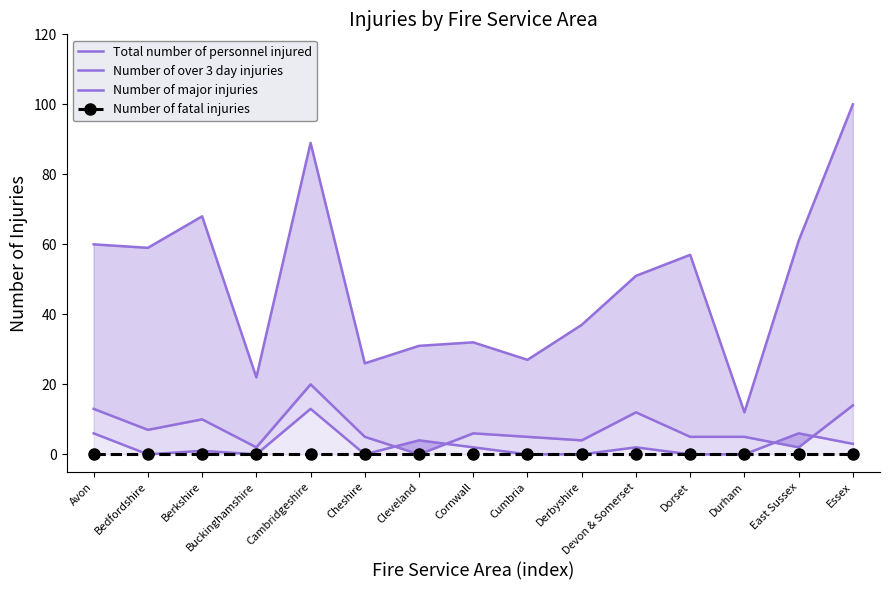

How many lines are shown in the chart?

4